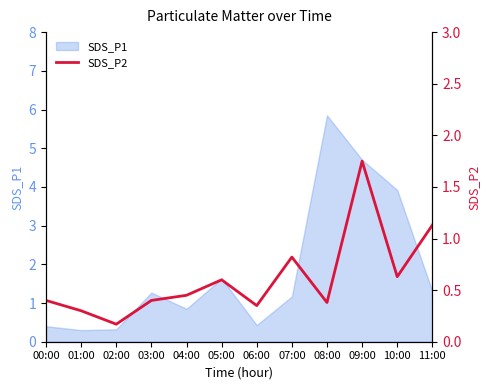

What is the label of the 11th point from the left?

10:00